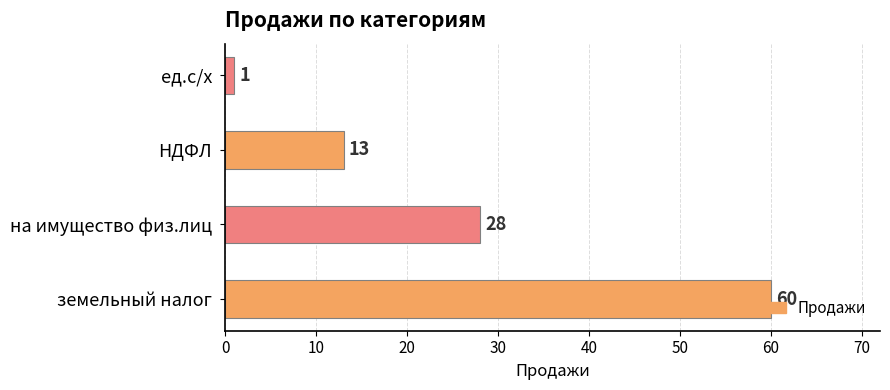

What is the difference between the second highest and second lowest values?

15